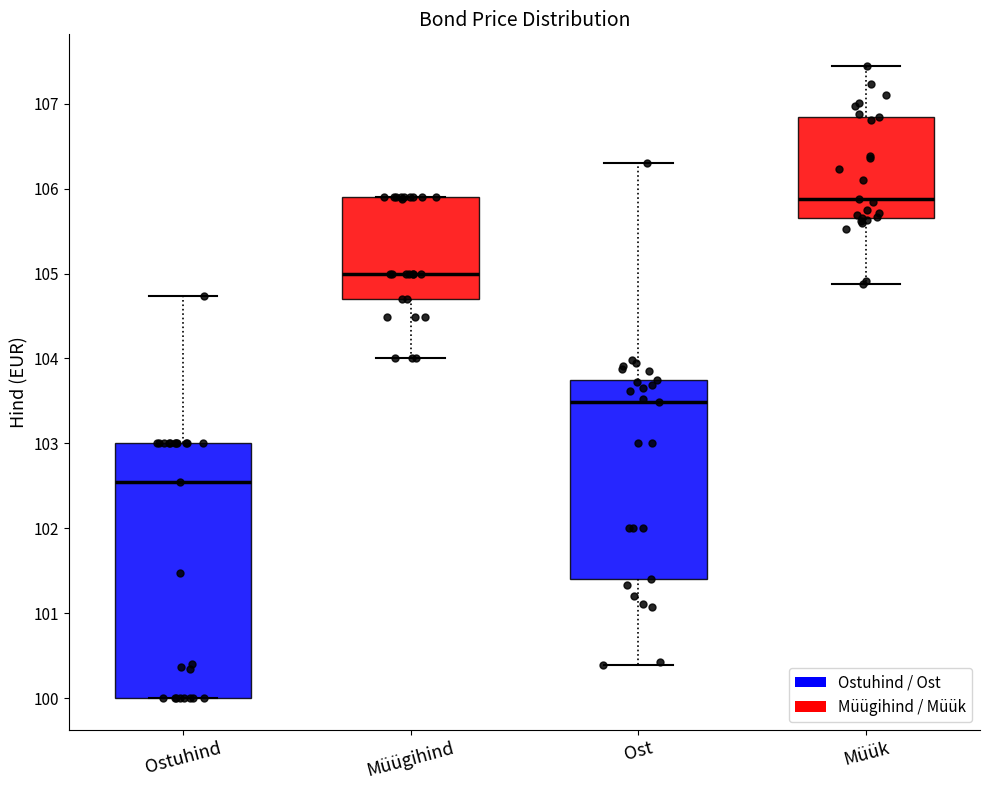

Which box is the tallest, from its lower edge to its upper edge?

Ostuhind